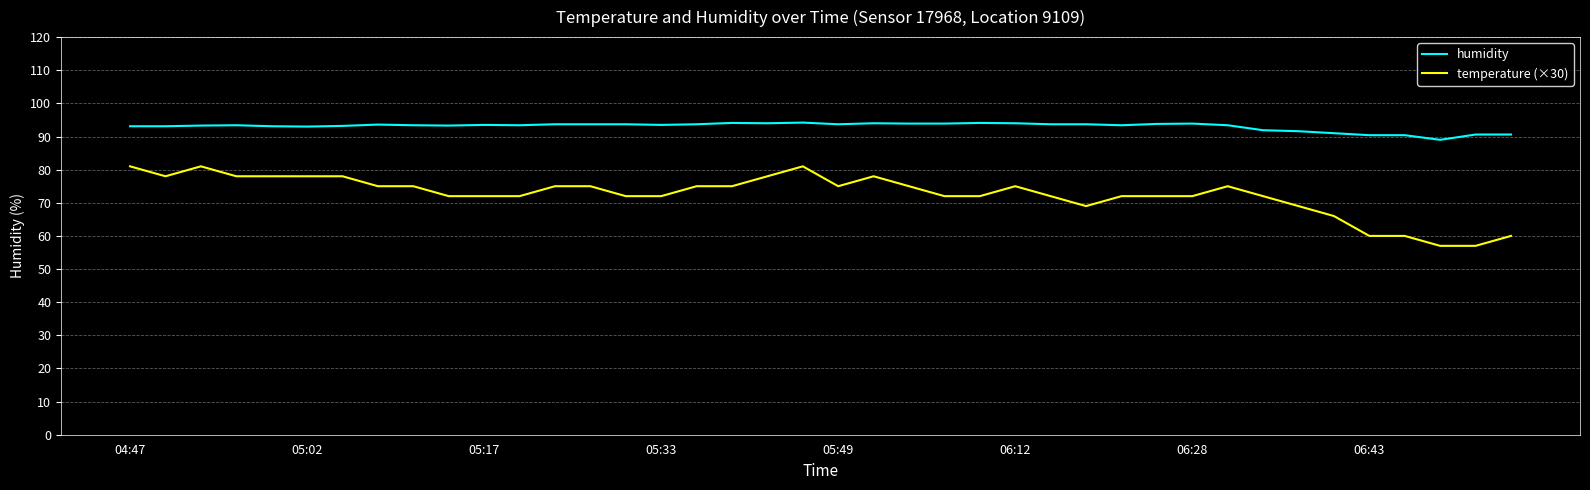

True or false: temperature (×30) and humidity intersect in this chart.

False